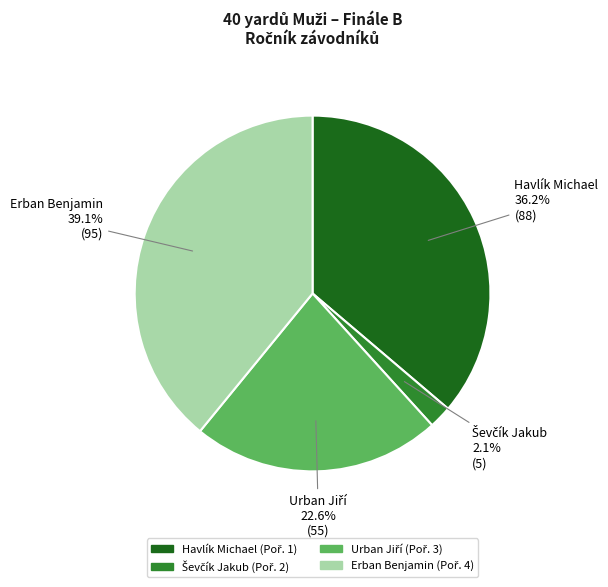

To the nearest percent, what portion does Erban Benjamin represent?

39%